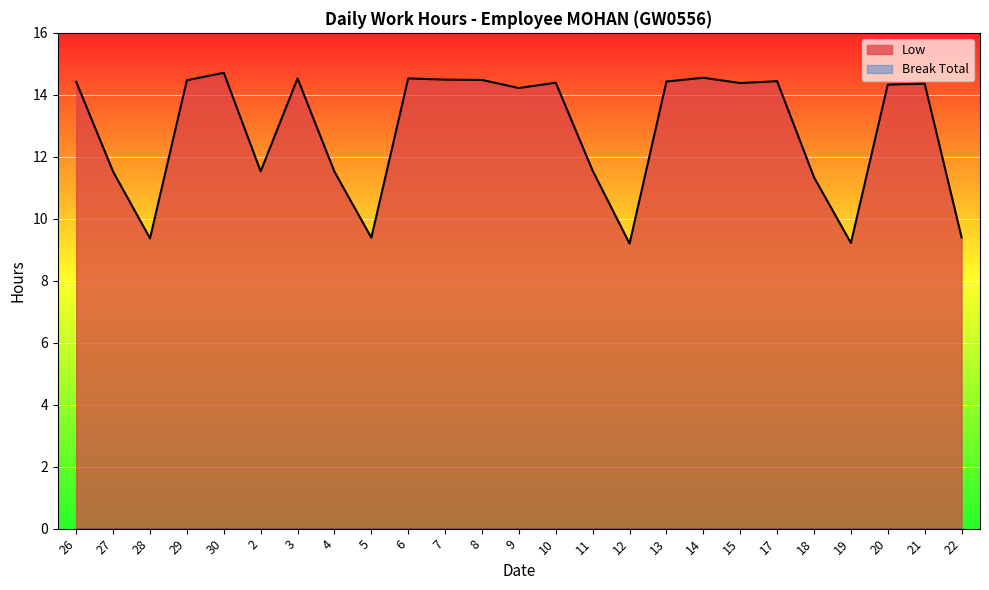

What is the label of the 2nd point from the right?

21